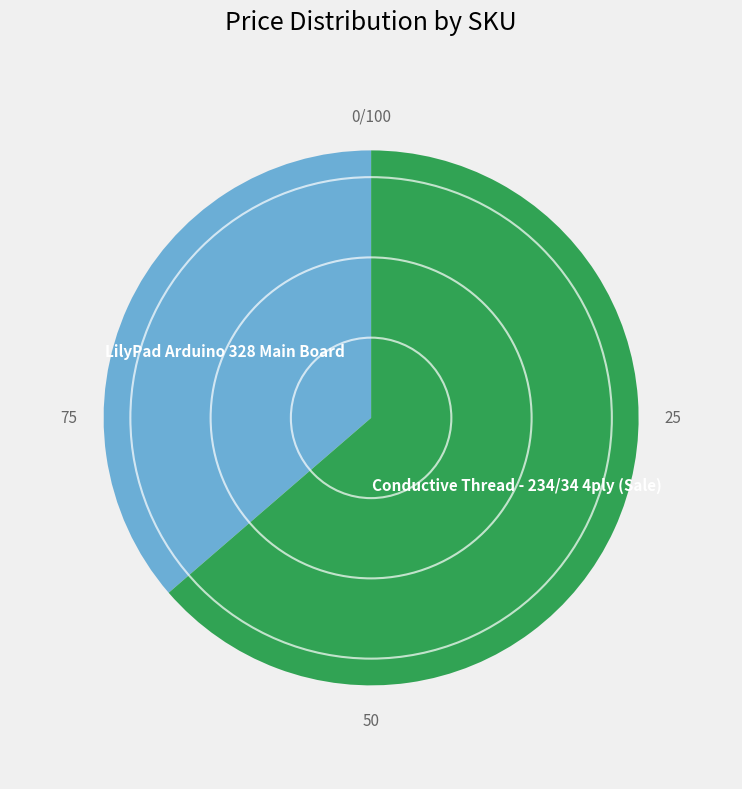

True or false: Conductive Thread - 234/34 4ply (Sale) accounts for 78% of the total.

False